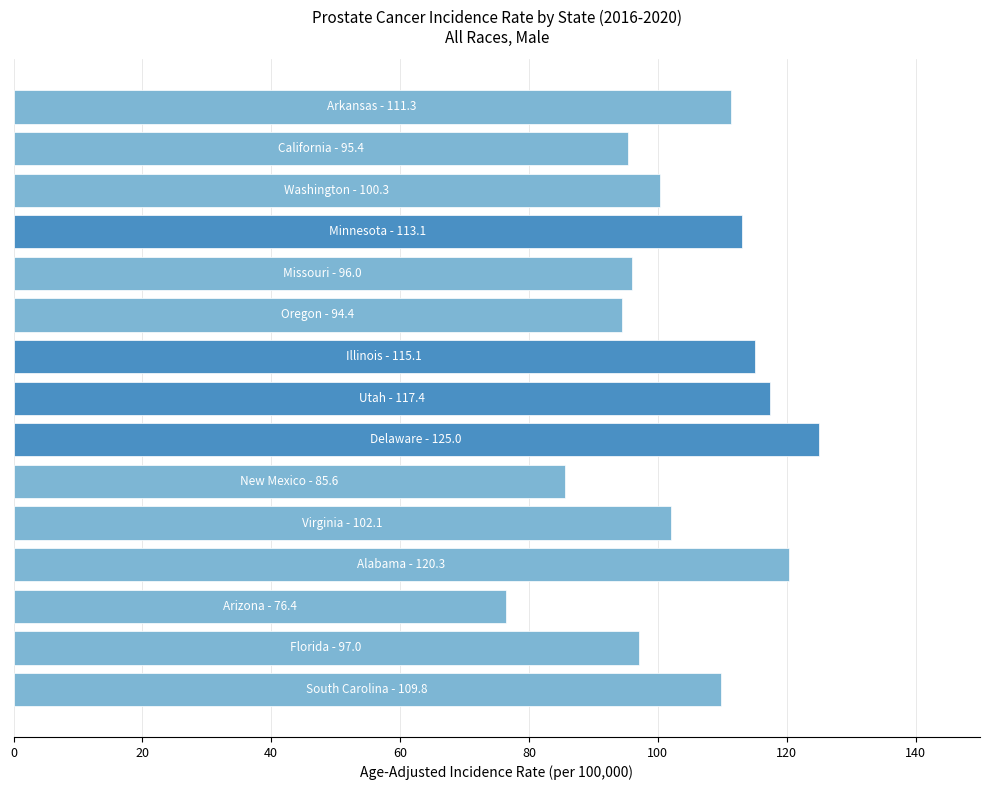

What is the average value?

103.9